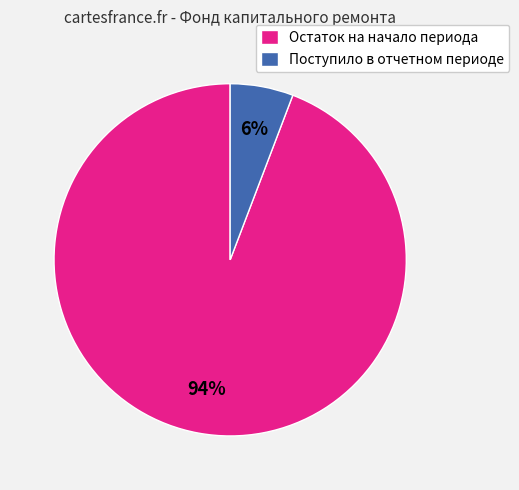

Combined, do Поступило в отчетном периоде and Остаток на начало периода account for over 50%?

Yes